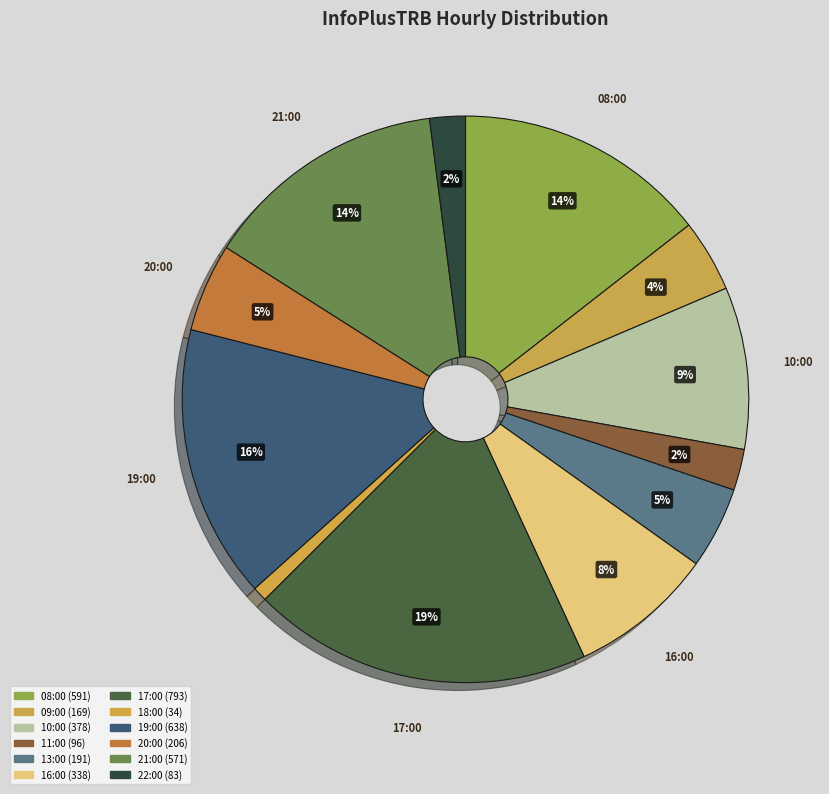

Count the number of slices in the pie.

12